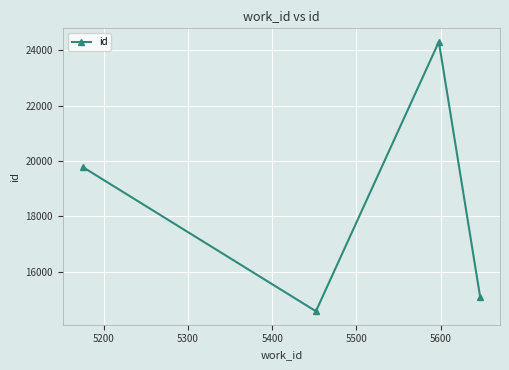

What is the sum of all values?

73759